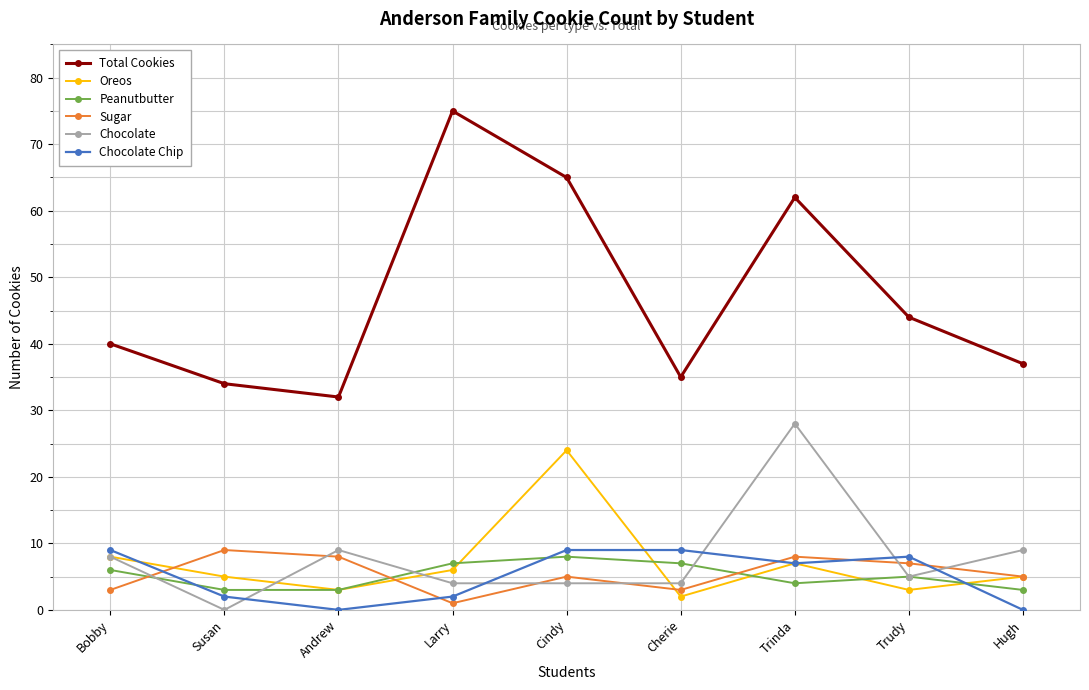

Which series has the largest total across all categories?

Total Cookies